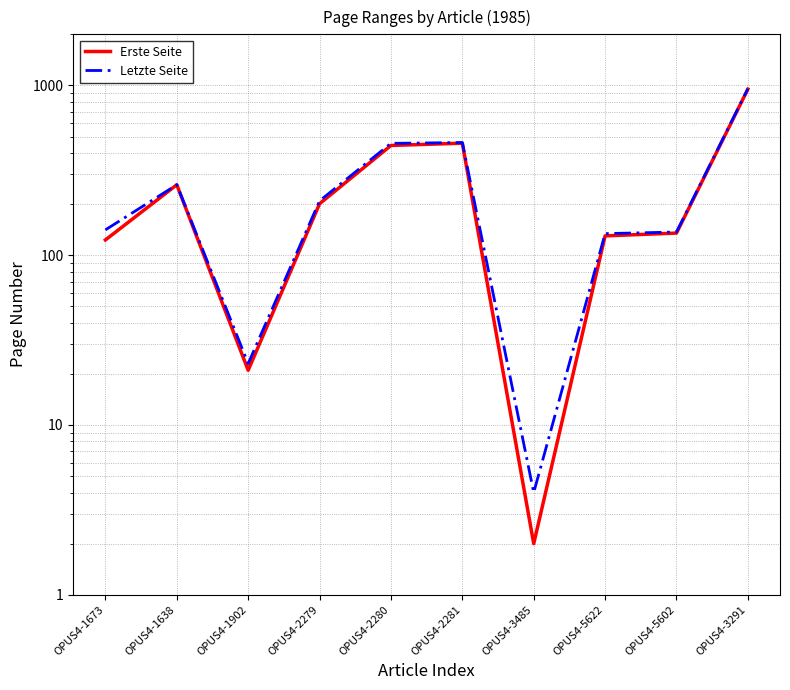

True or false: Erste Seite and Letzte Seite intersect in this chart.

False